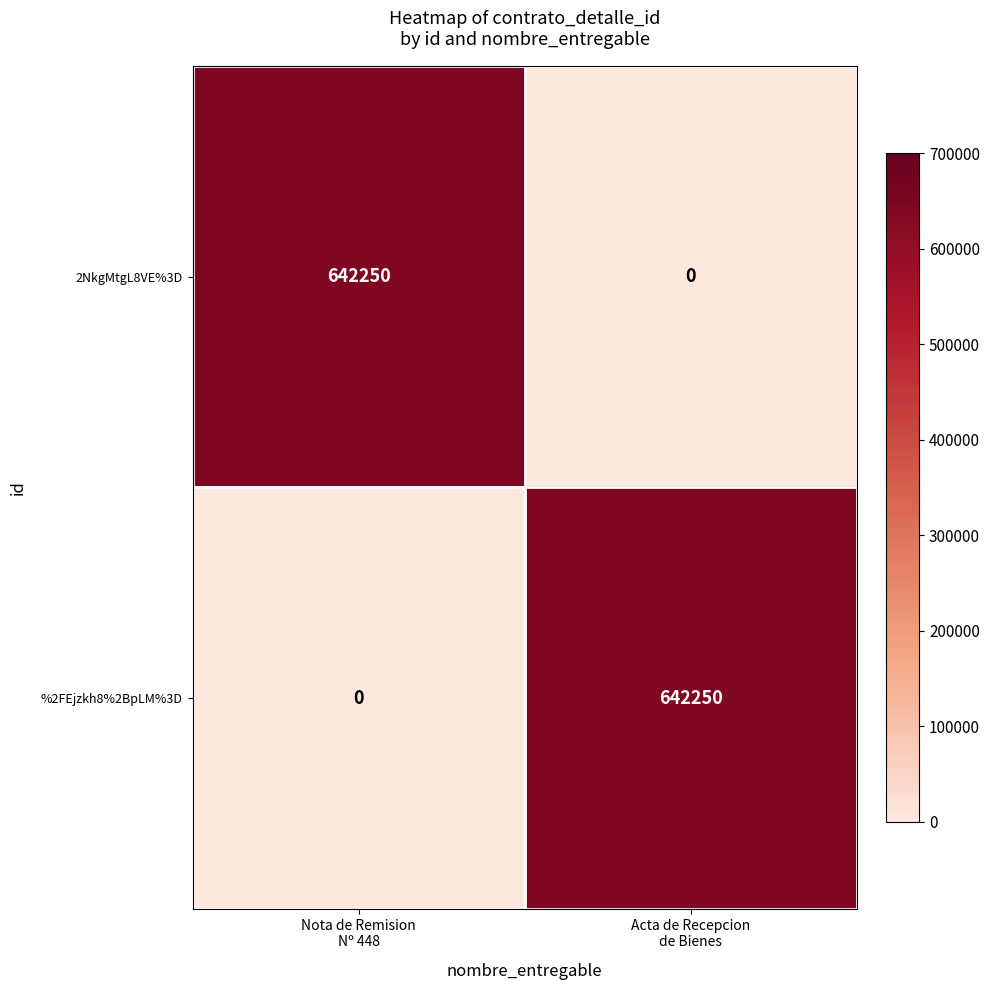

What is the maximum value shown in the chart?

642250